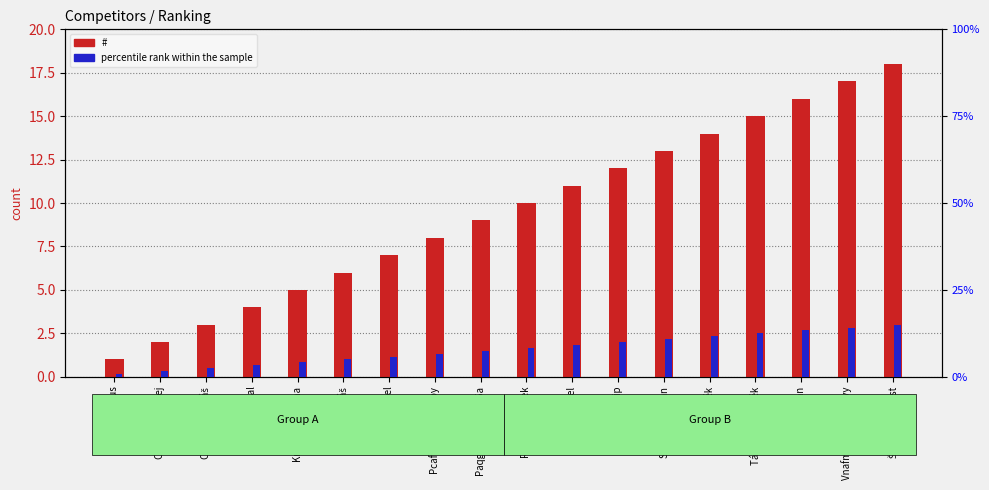

Where does the percentile rank within the sample series first go above 8?

Rezek František